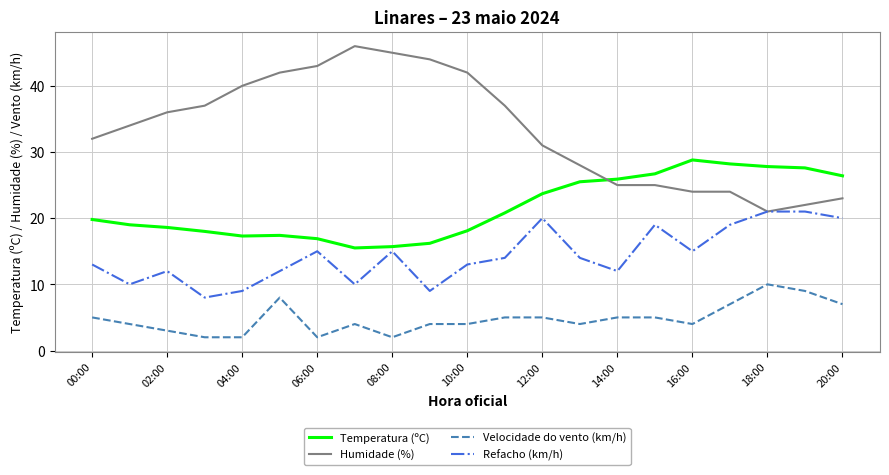

How many lines are shown in the chart?

4